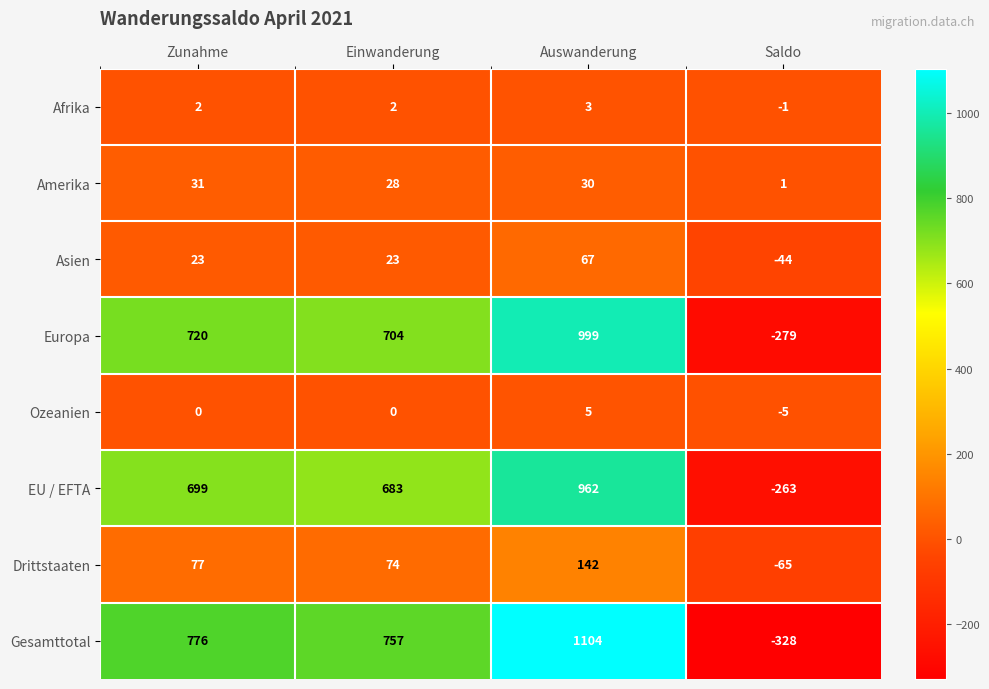

What is the difference between the maximum and second lowest values in the Amerika series?

3